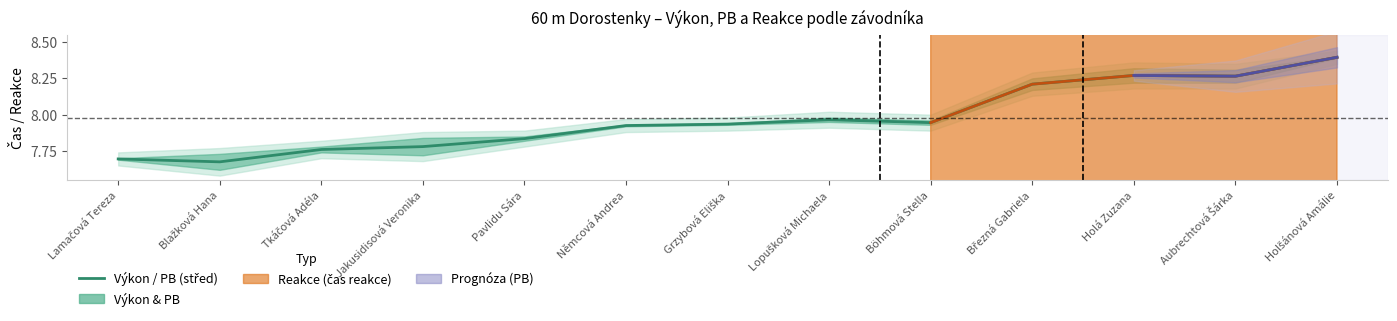

True or false: the data shows 8.0 at Lopušková Michaela.

True